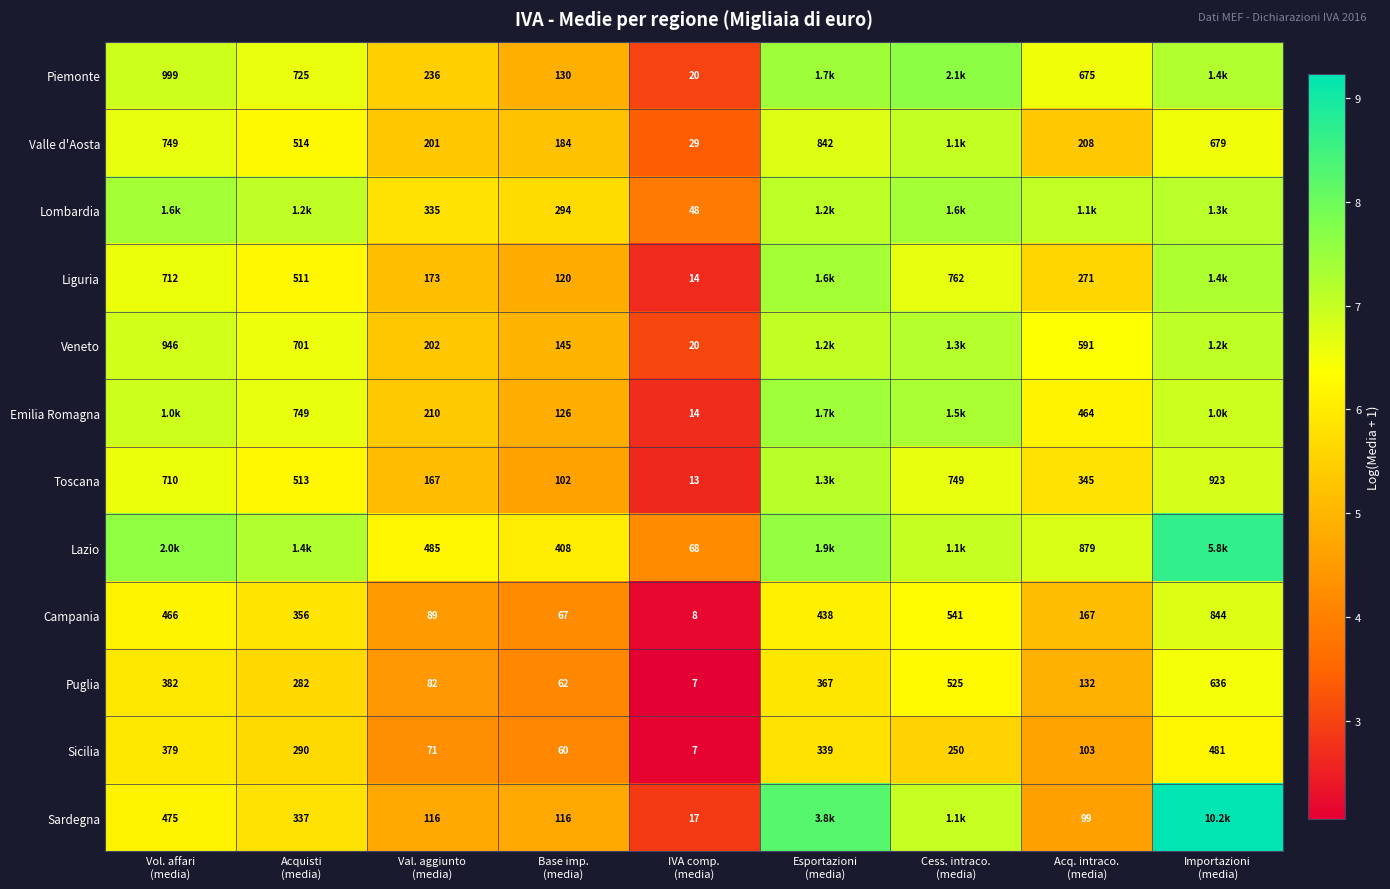

Which series has the largest range (max minus min)?

Sardegna